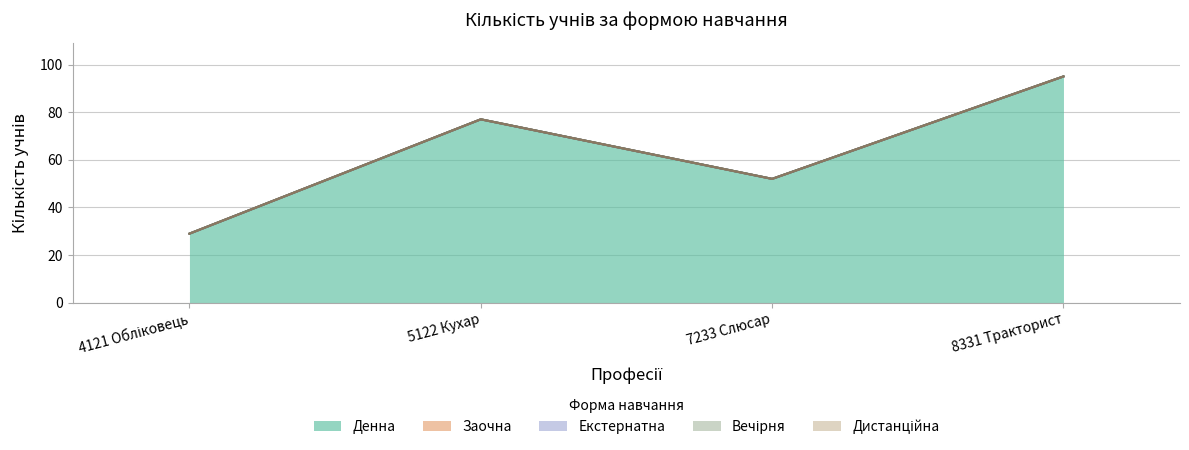

How many series are shown in this chart?

5